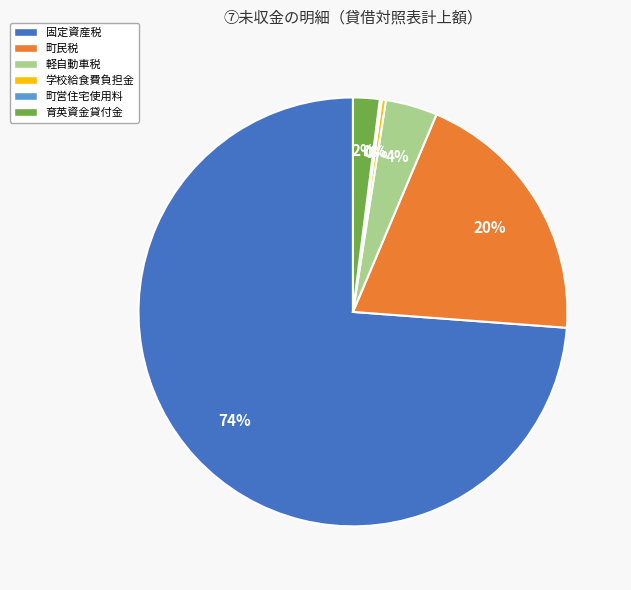

Does 固定資産税 account for over 50% of the chart?

Yes